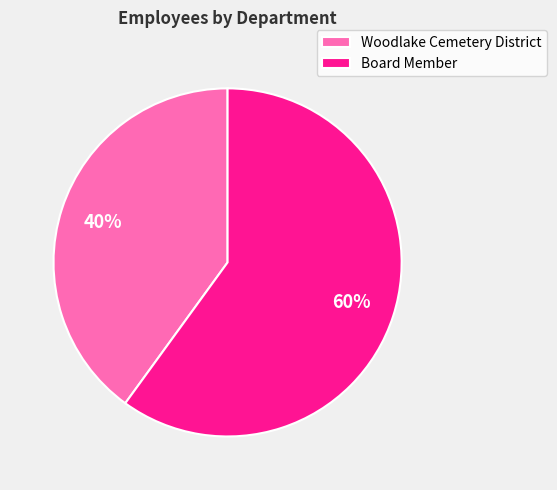

Approximately how many times larger is the value at Woodlake Cemetery District compared to Board Member?

0.7